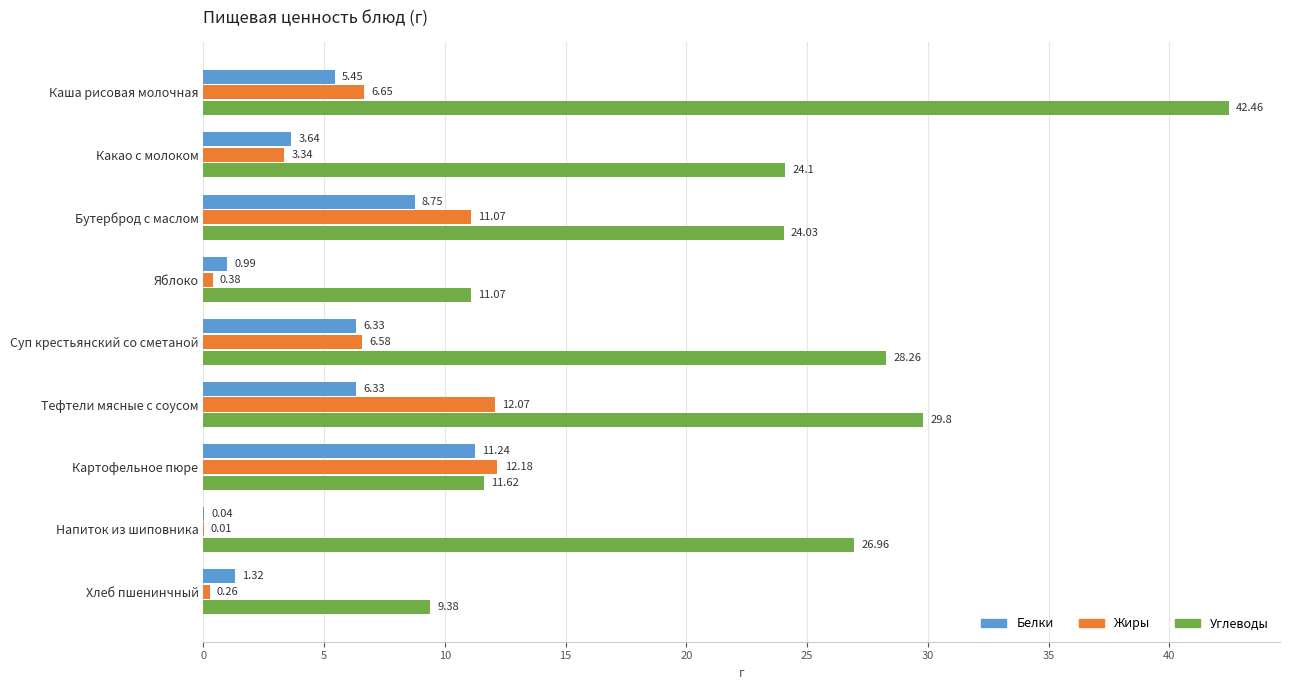

What is the sum of all Белки values?

44.1